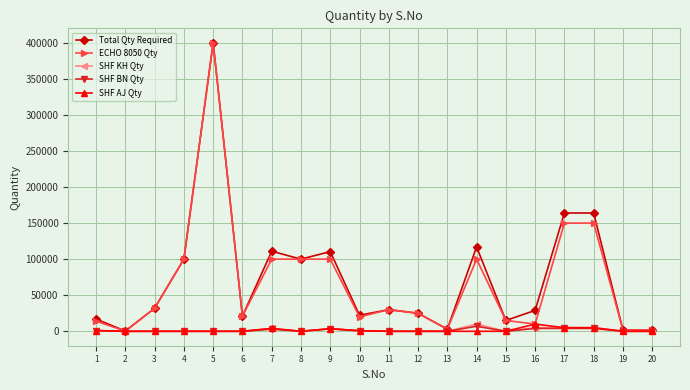

What is the maximum value for SHF AJ Qty?

10000